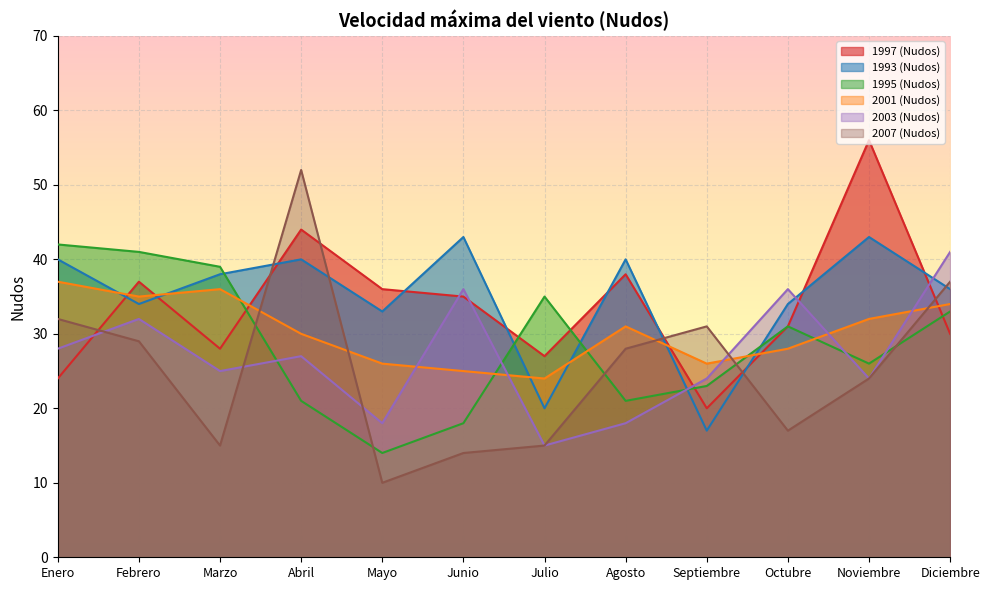

At which category is the sum across all series the highest?

Abril